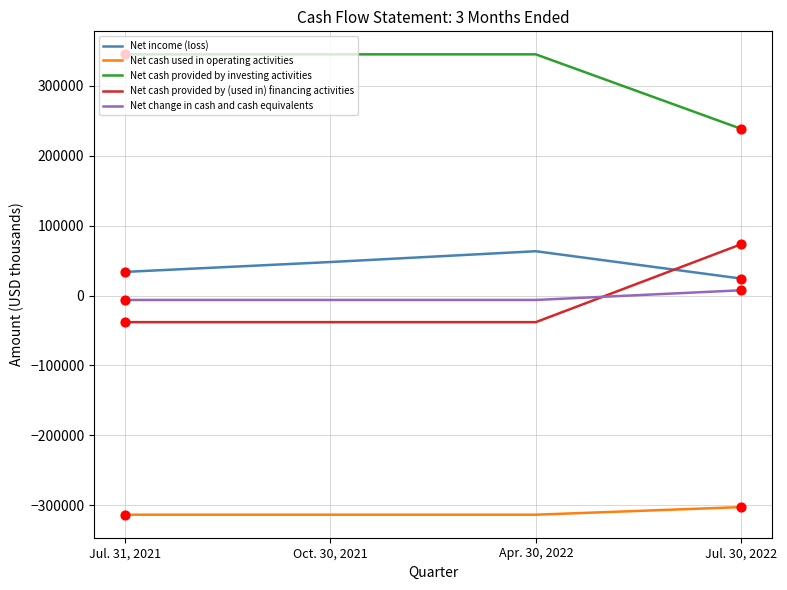

Which series has the largest total across all categories?

Net cash provided by investing activities